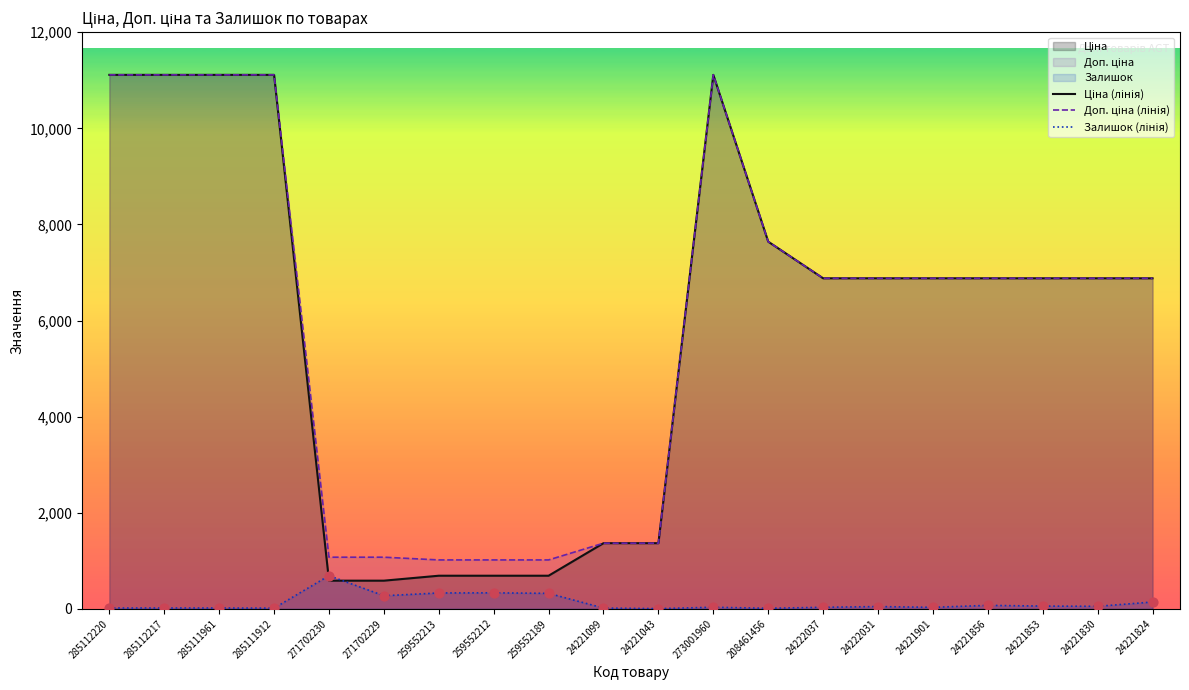

Which series has the largest total across all categories?

Доп. ціна (лінія)